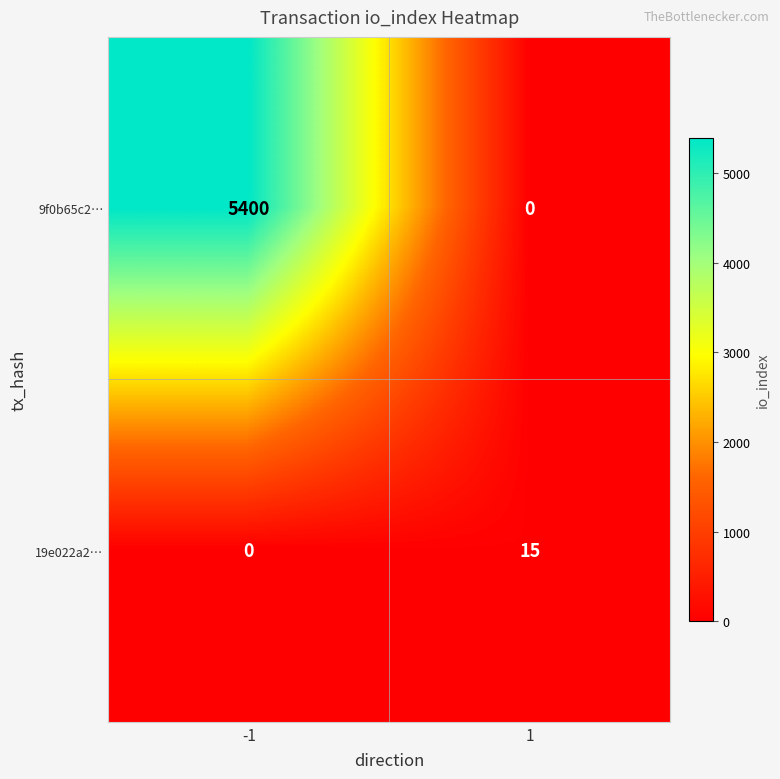

Is the value of 19e022a2… at -1 greater than the value of 9f0b65c2… at -1?

No